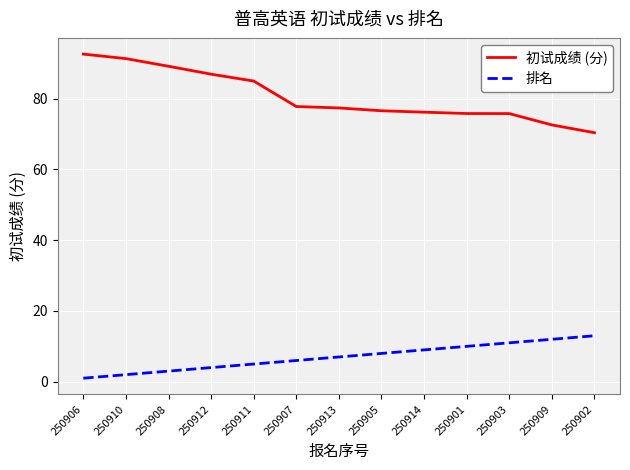

True or false: 排名 and 初试成绩 (分) cross at least once.

False